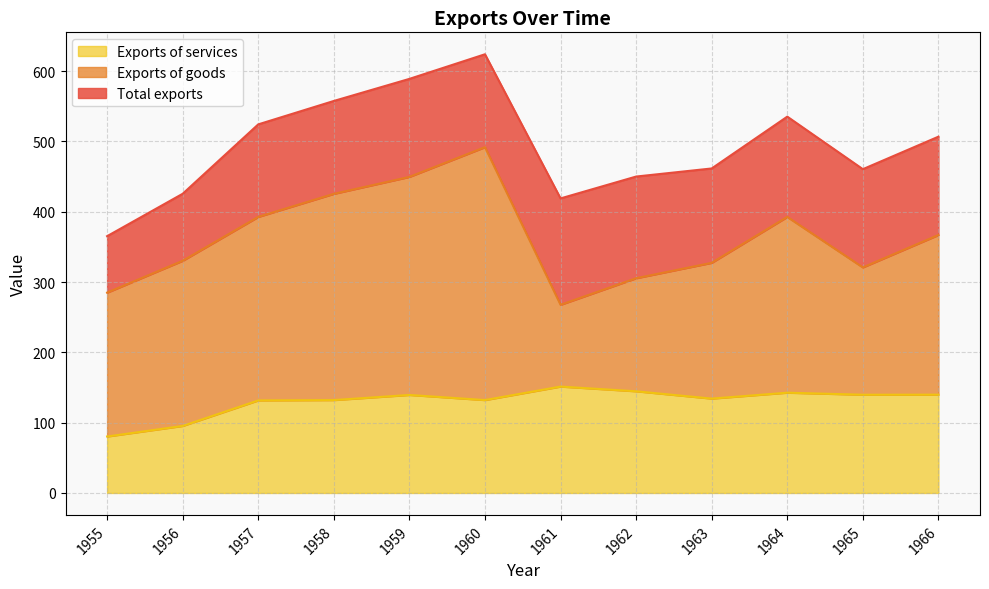

At 1962, list the series in order from largest to smallest.

Total exports, Exports of goods, Exports of services